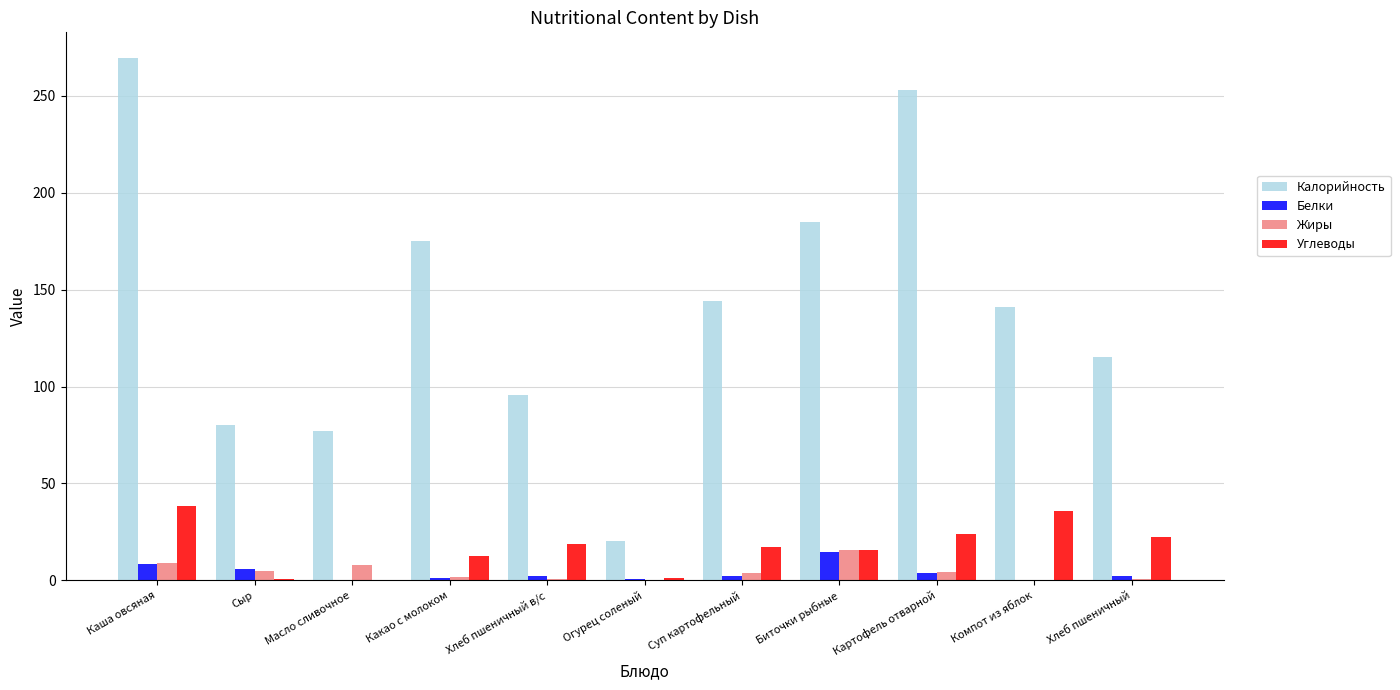

Is it true that Калорийность equals 244.7 at Какао с молоком?

False